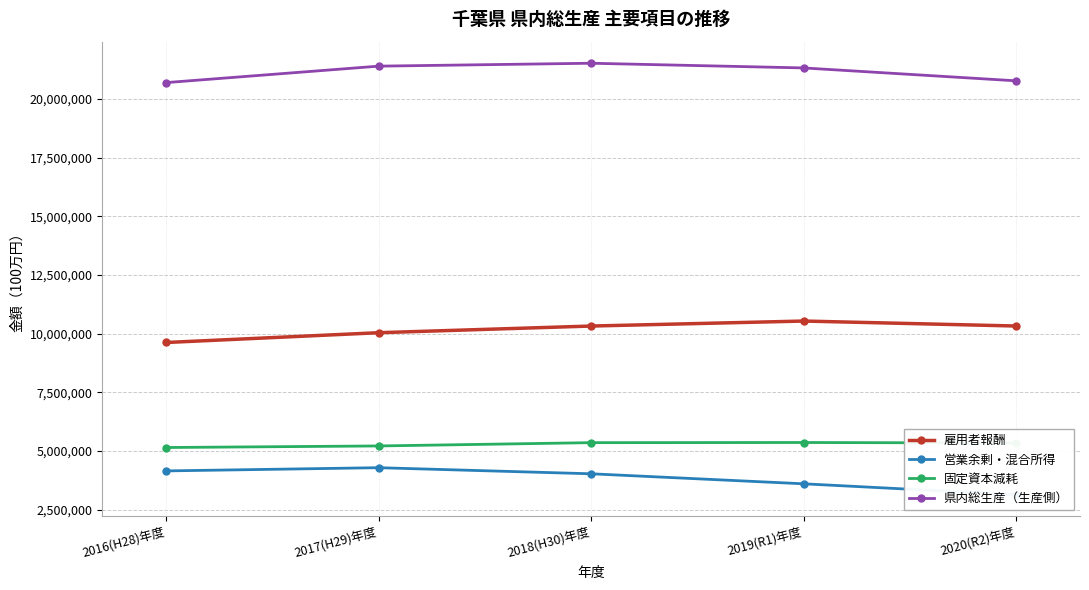

What is the total value across all series at 2017(H29)年度?

40959453